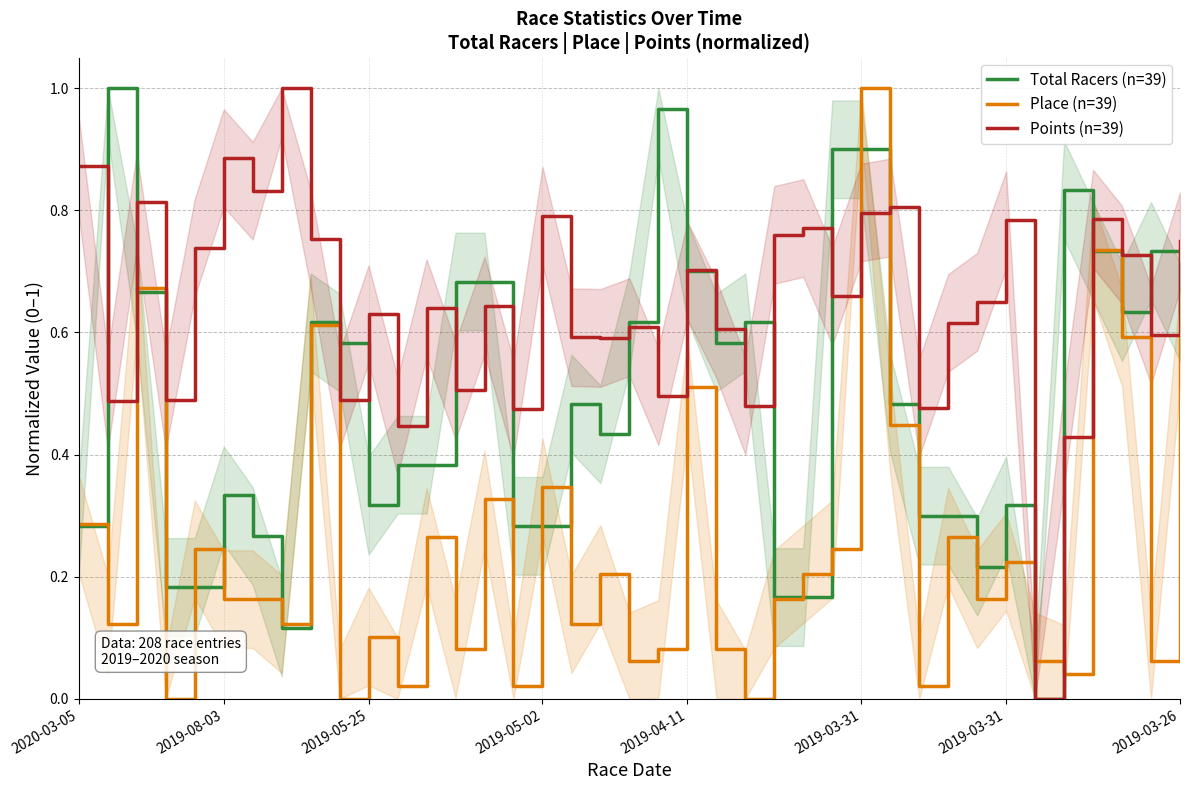

What is the total value across all series at 2019-05-02?

1.4